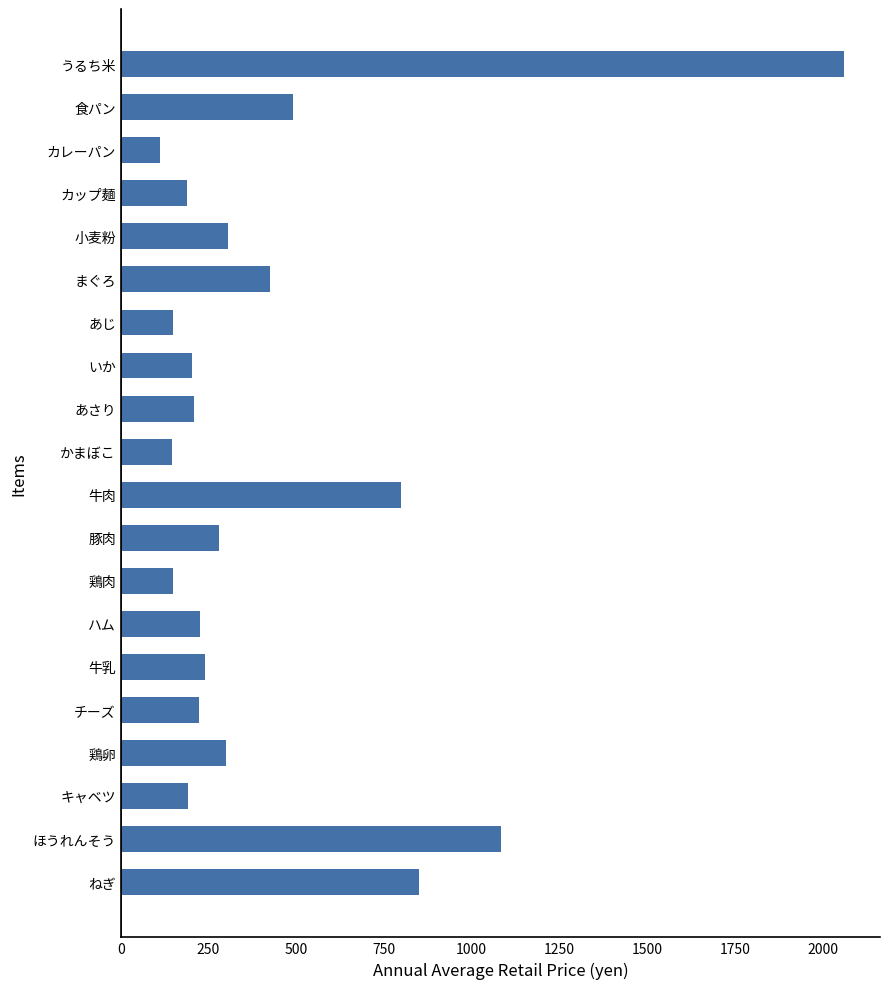

What value does the data have at 豚肉, to the nearest 50?

300